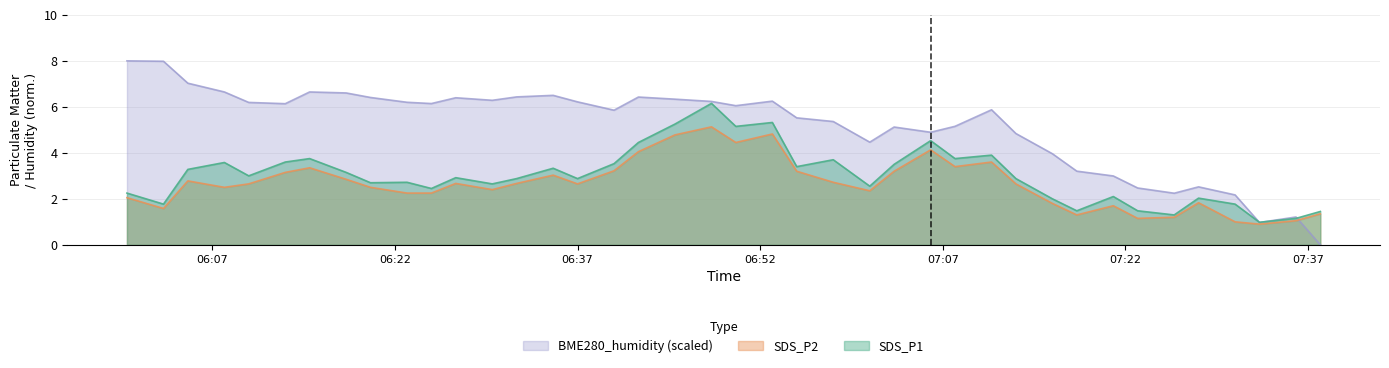

What is the value of the SDS_P2 point at the 15th from the left?

3.0